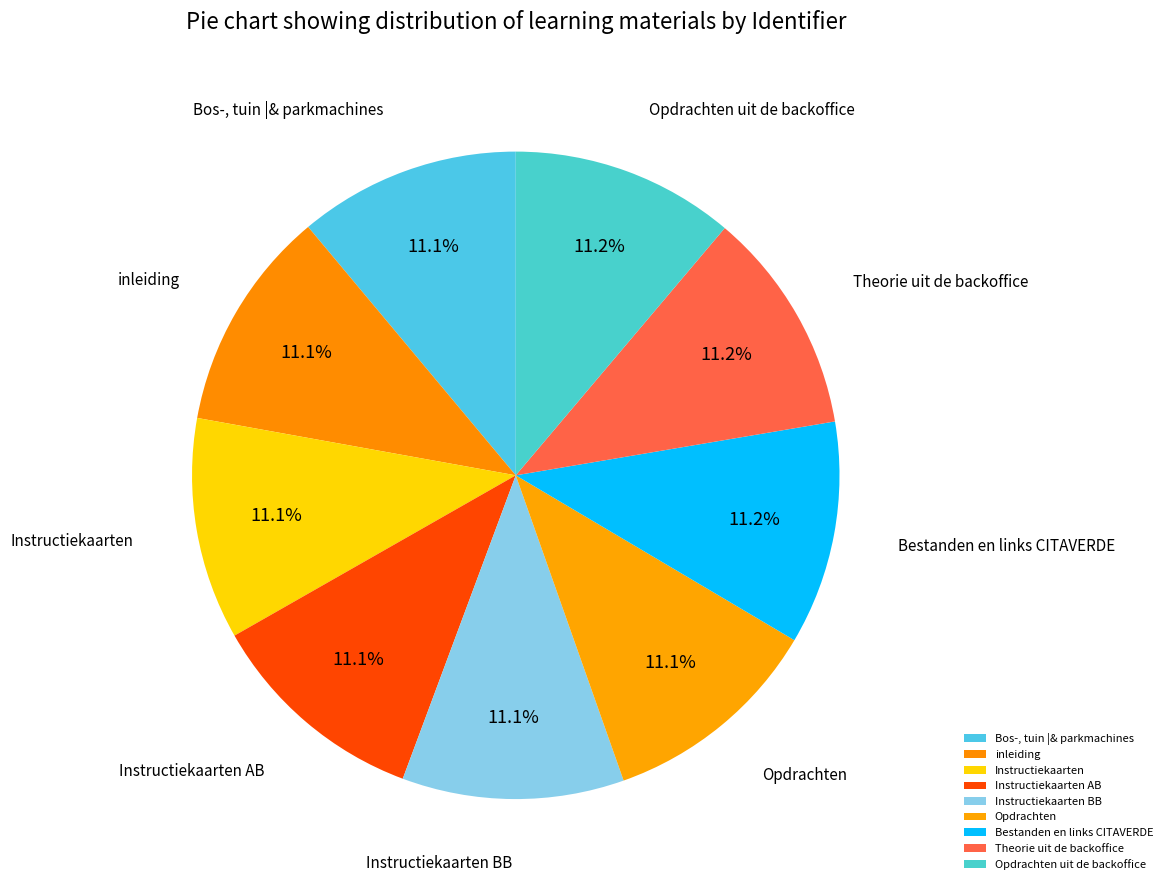

Do Opdrachten uit de backoffice and Bos-, tuin |& parkmachines together represent more than half of the pie?

No